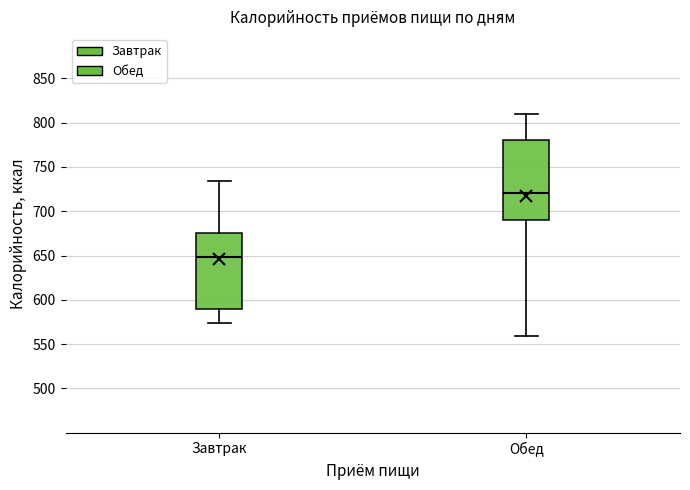

Which box is the tallest, from its lower edge to its upper edge?

Обед